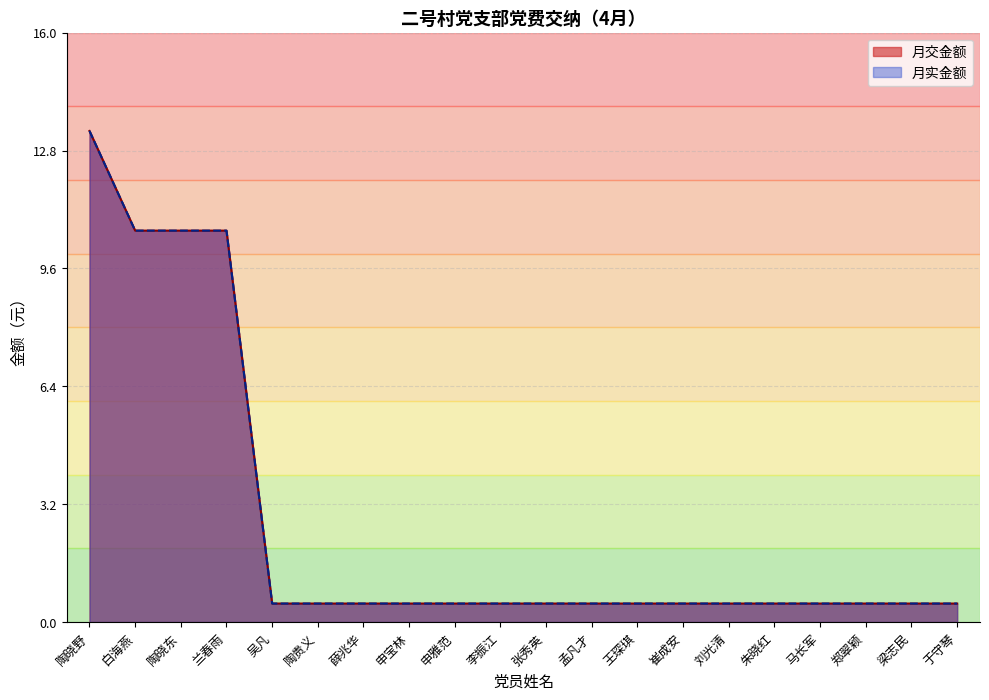

At which category is the sum across all series the highest?

陶晓野